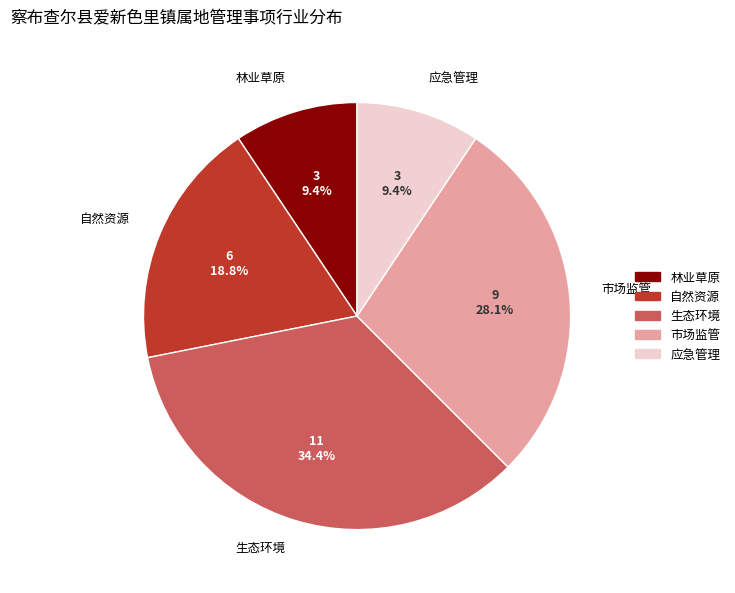

How many segments does this pie chart have?

5